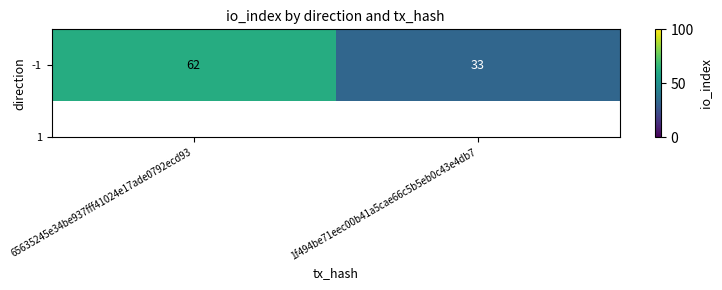

What is the sum of all values?

95